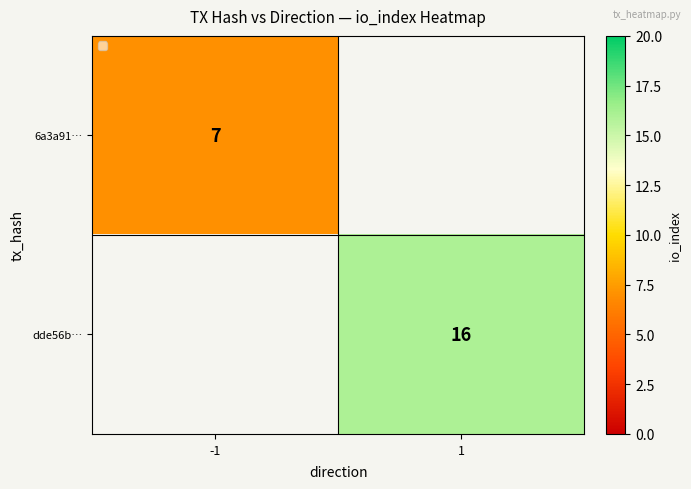

Is the value of 6a3a91… at -1 greater than the value of dde56b… at 1?

No